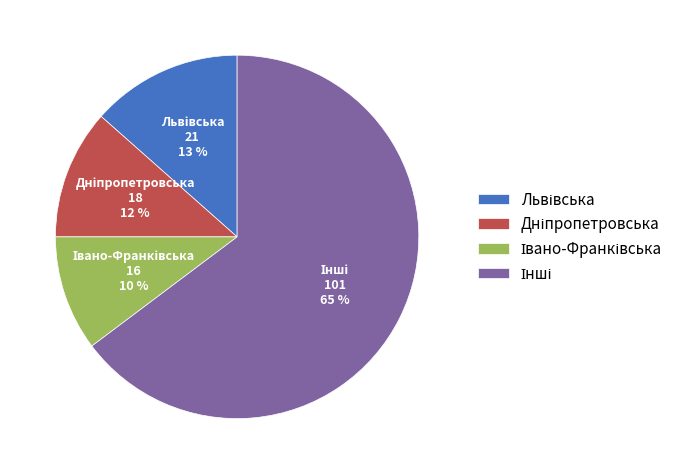

To the nearest percent, what is the average slice percentage?

25%